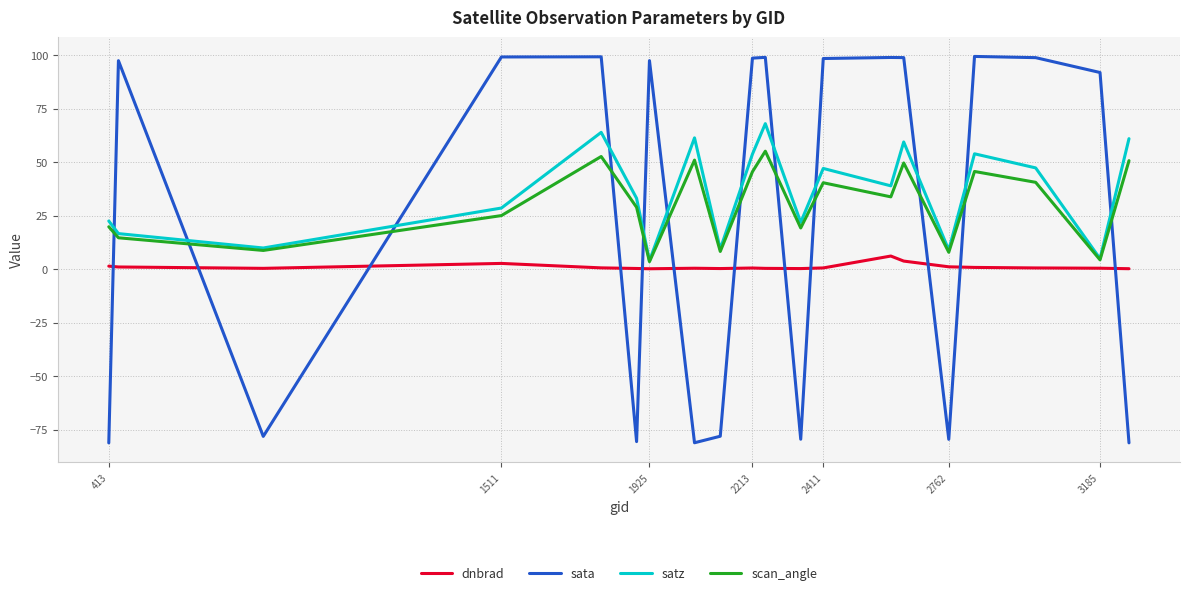

How many times do dnbrad and sata cross each other?

12